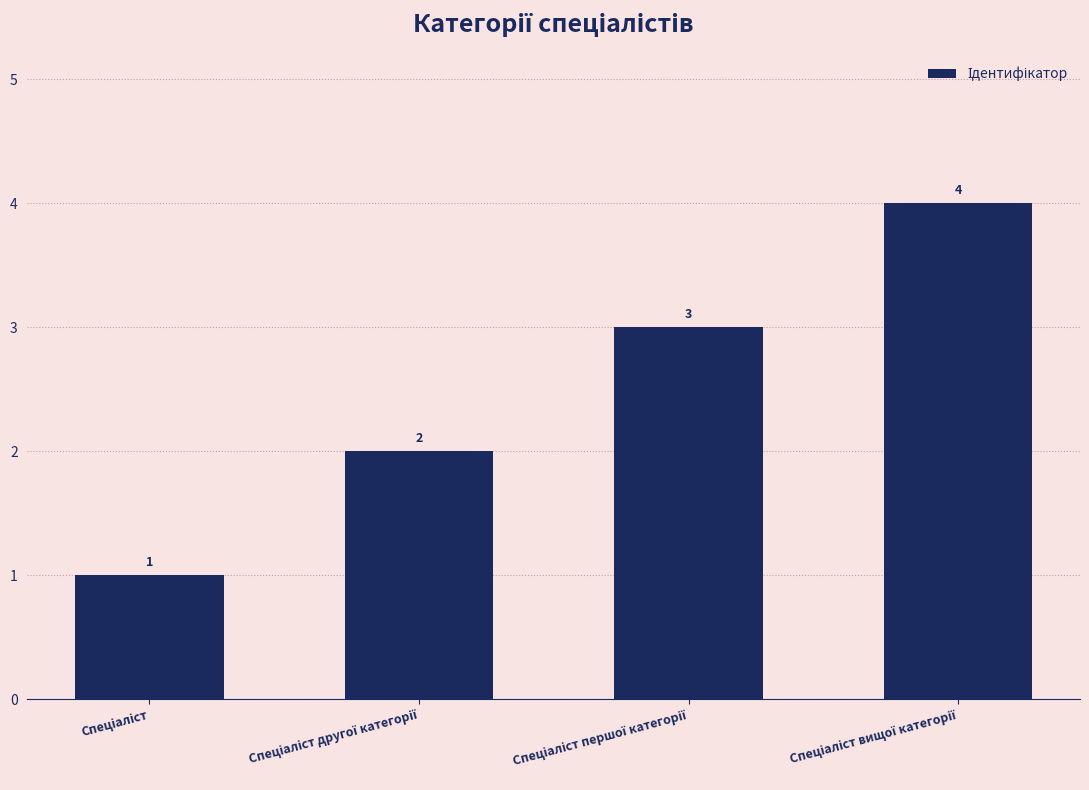

What is the sum of all values?

10